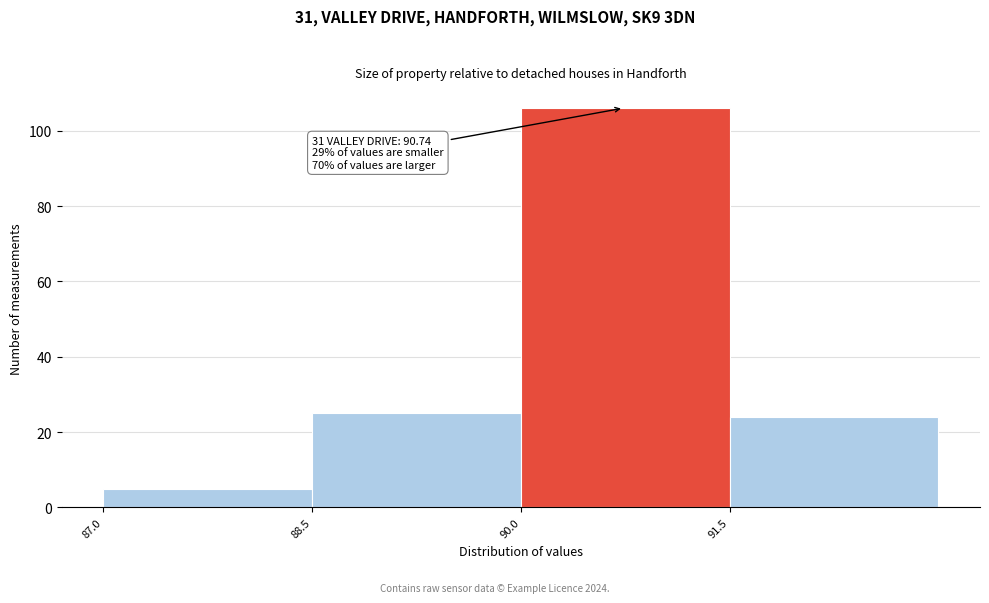

Which range on the x-axis has the tallest bar?

90.0 to 91.5